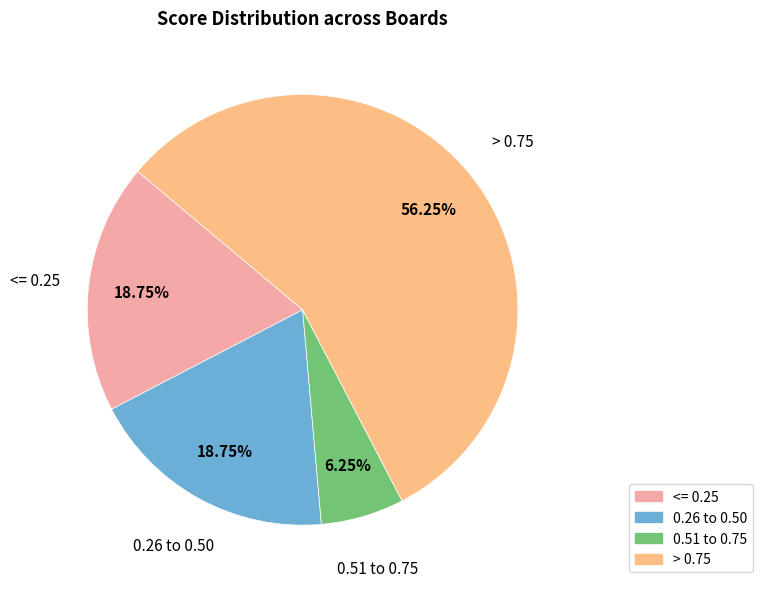

Count the number of slices in the pie.

4